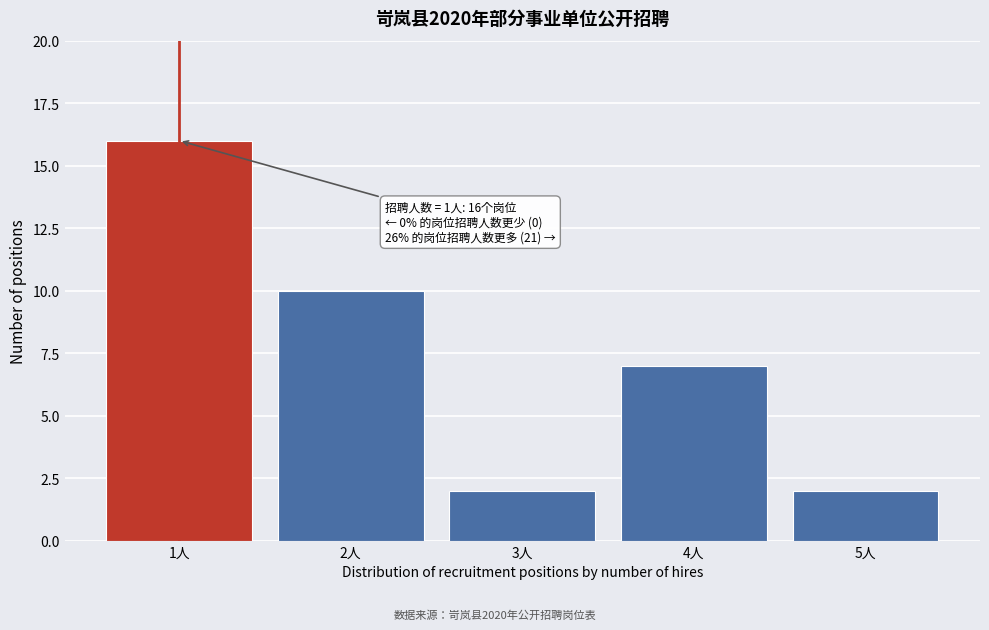

Reading right to left, what are all the values shown in this chart?

5人=2	4人=7	3人=2	2人=10	1人=16